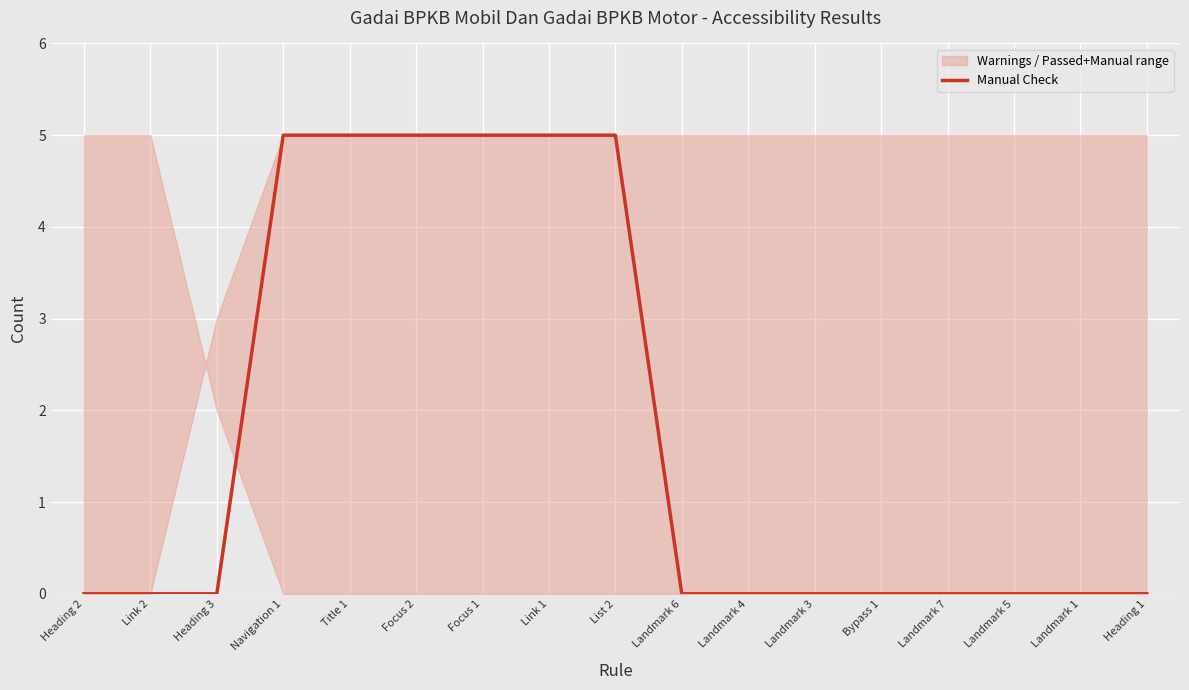

Reading right to left, list all the values displayed in this chart.

Heading 1=0	Landmark 1=0	Landmark 5=0	Landmark 7=0	Bypass 1=0	Landmark 3=0	Landmark 4=0	Landmark 6=0	List 2=5	Link 1=5	Focus 1=5	Focus 2=5	Title 1=5	Navigation 1=5	Heading 3=0	Link 2=0	Heading 2=0